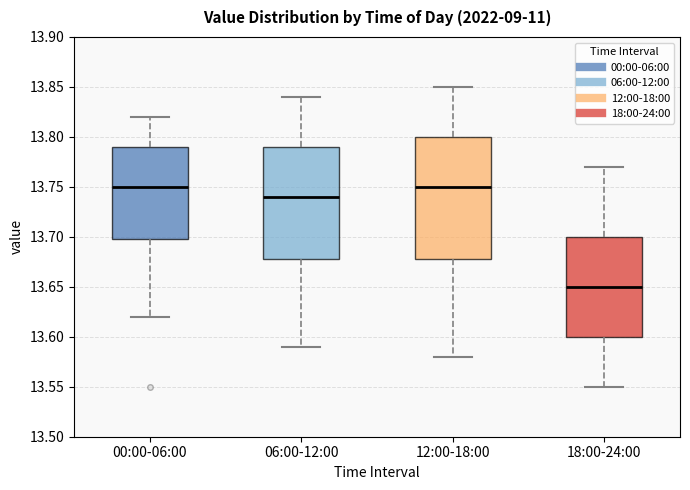

Where does the upper whisker of the box for 00:00-06:00 end on the y-axis? The values are not printed on the chart, so give them approximately, as read against the axis.

13.82